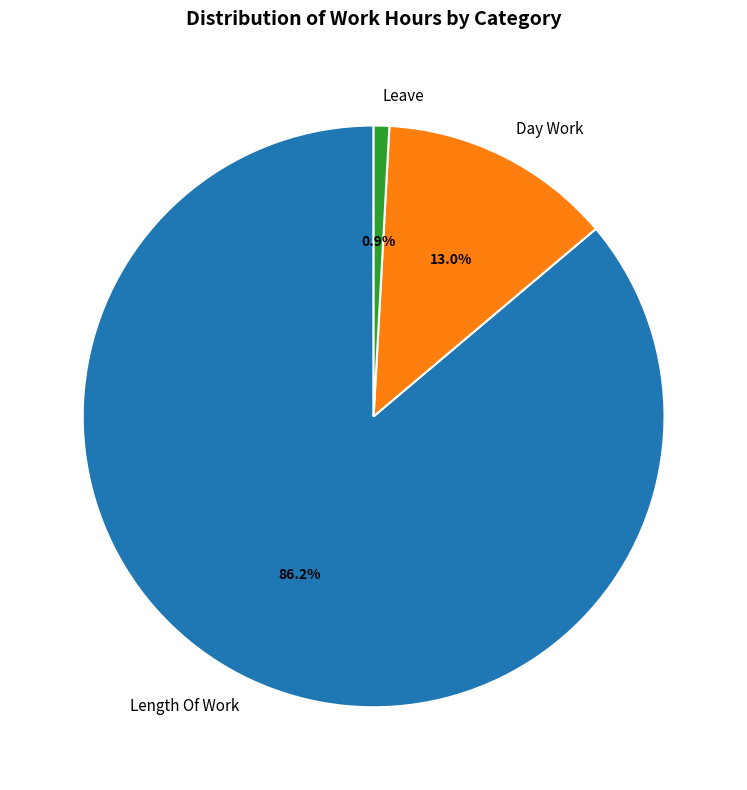

How many segments does this pie chart have?

3